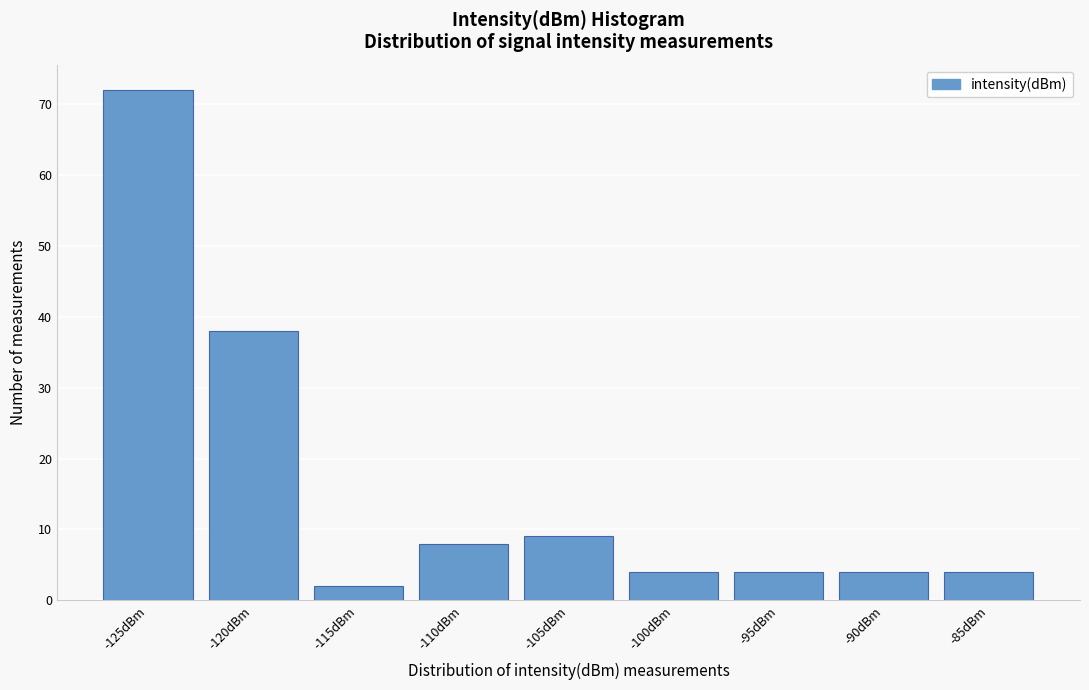

Reading right to left, extract all data points from this chart.

-85dBm=4	-90dBm=4	-95dBm=4	-100dBm=4	-105dBm=9	-110dBm=8	-115dBm=2	-120dBm=38	-125dBm=72